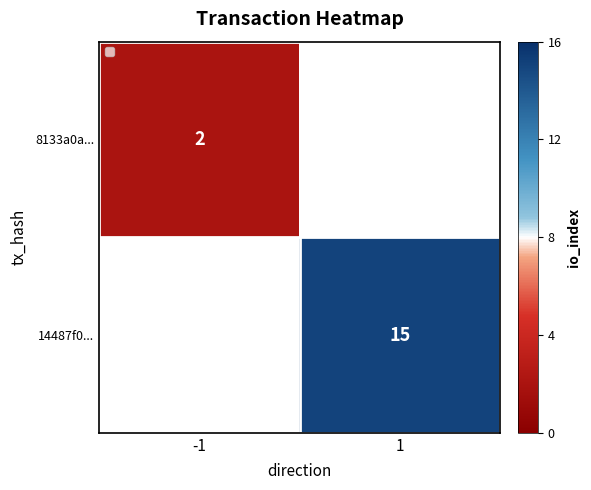

The value of 8133a0a... at -1 is 1. True or false?

False